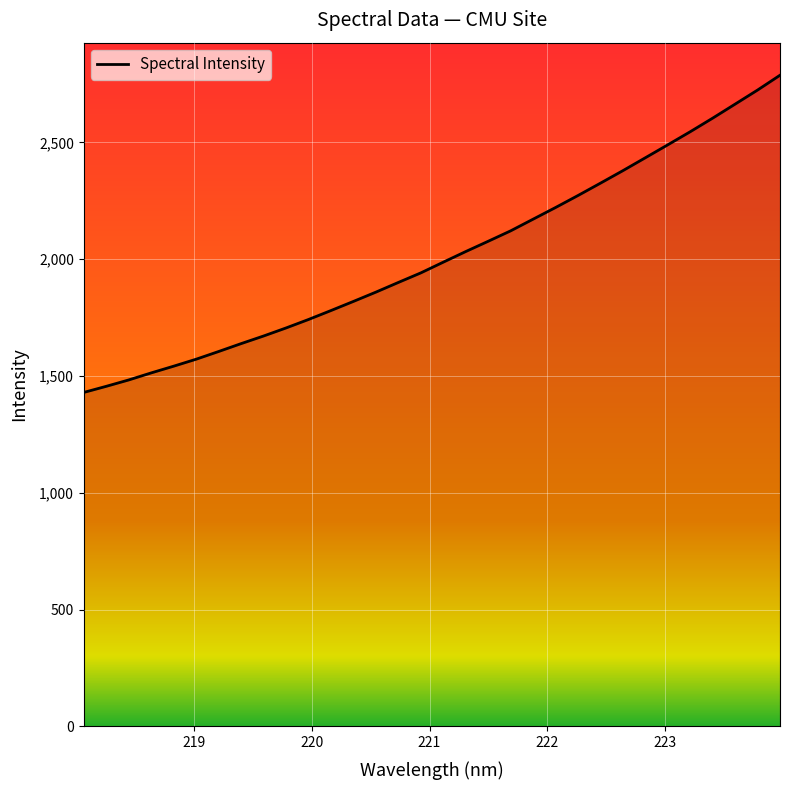

Count the number of data series in this chart.

1